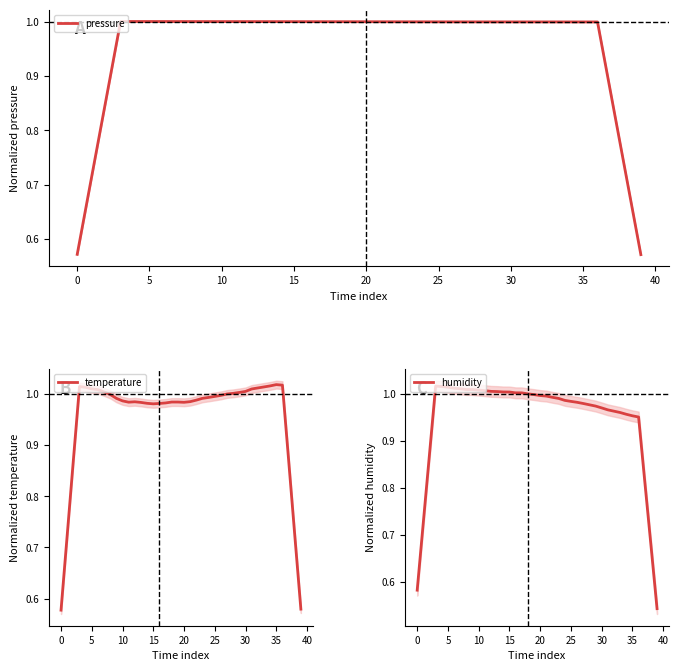

Is it true that temperature equals 0.4 at 0?

False